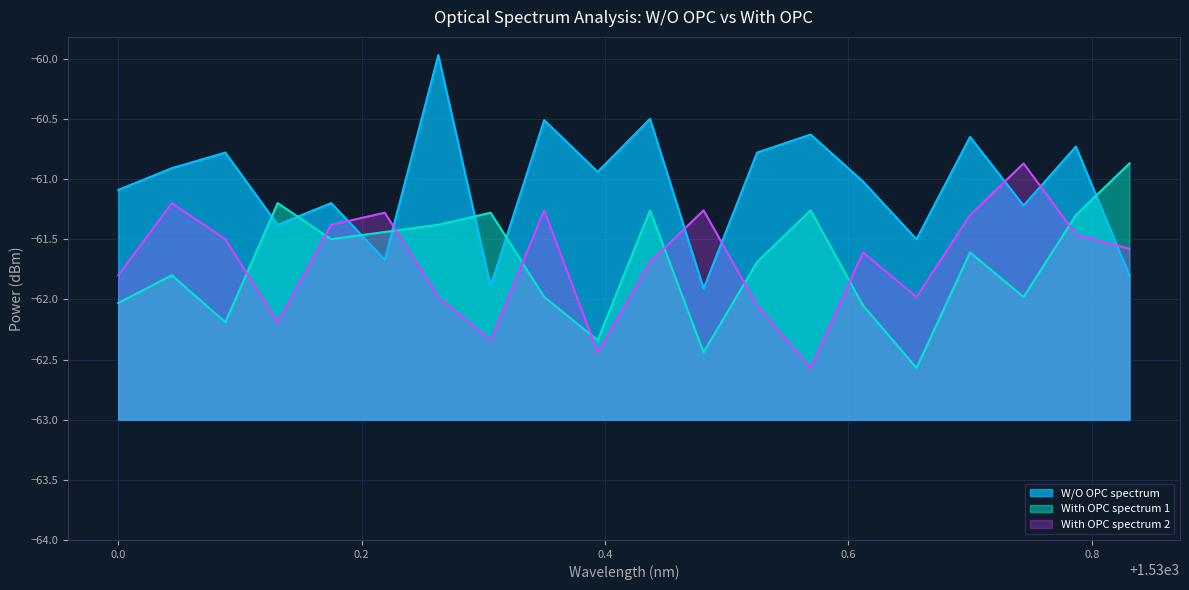

At which category does W/O OPC spectrum reach its first local valley?

1530.131